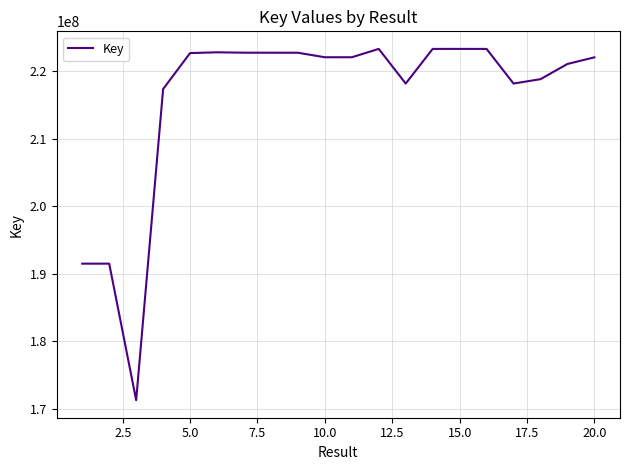

What is the minimum value shown in the chart?

171282247